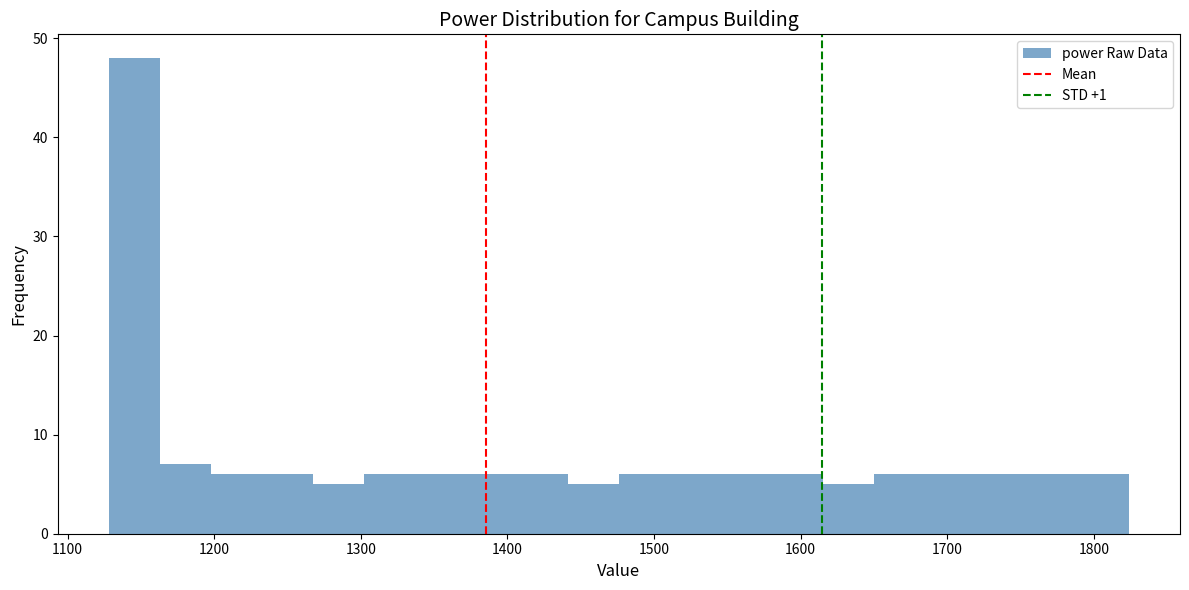

Around what value on the x-axis is the tallest bar? Give the approximate position of its centre, as read against the axis.

1150